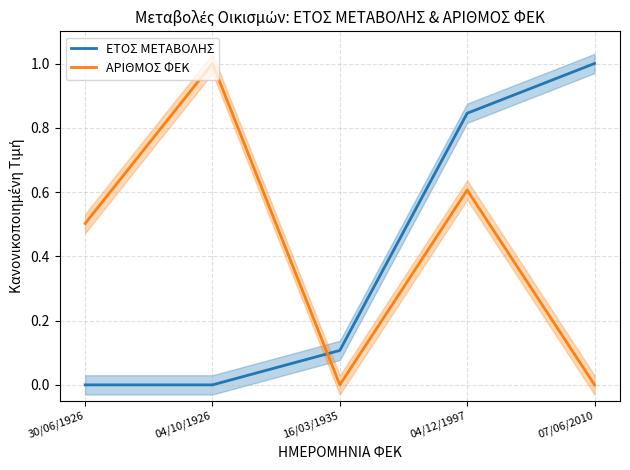

Where is the first local maximum for ΑΡΙΘΜΟΣ ΦΕΚ?

04/10/1926